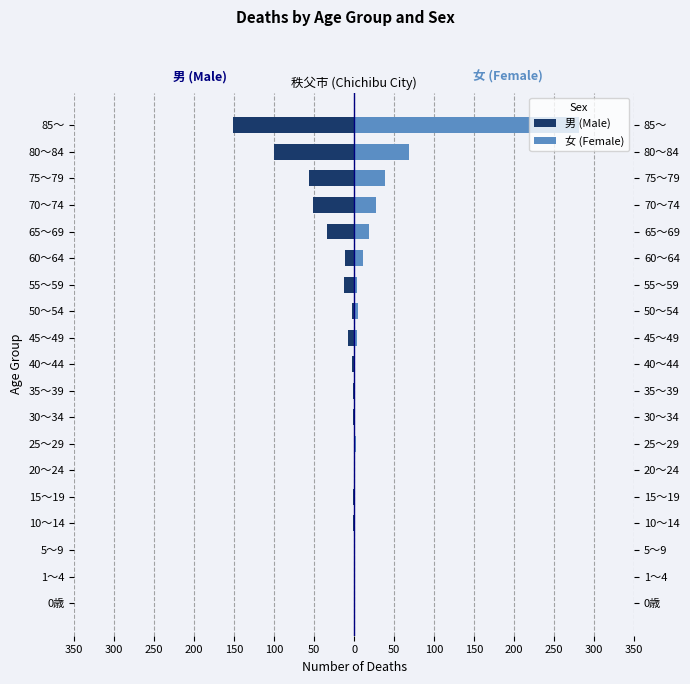

List the series in order of their peak value, lowest first.

男 (Male), 女 (Female)